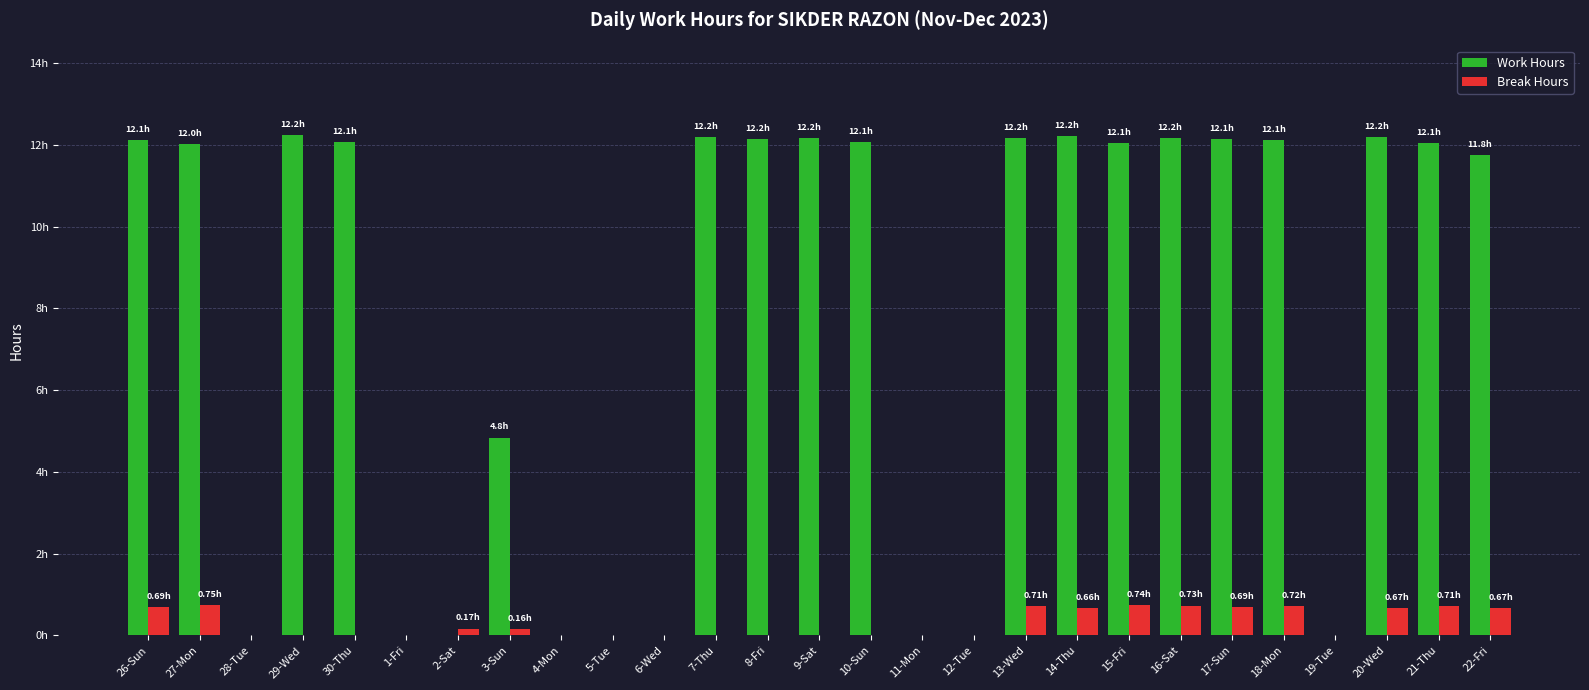

What are all the series names shown in the legend?

Work Hours, Break Hours